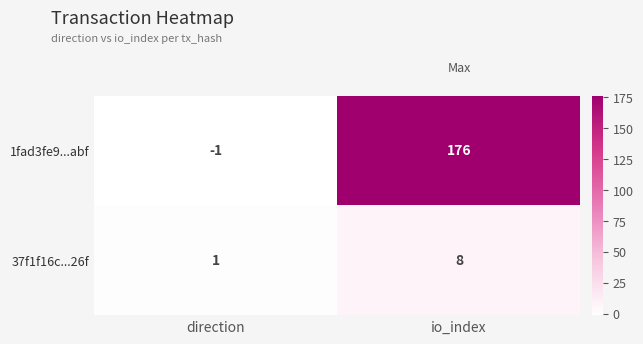

List the series in order of their peak value, lowest first.

37f1f16c...26f, 1fad3fe9...abf